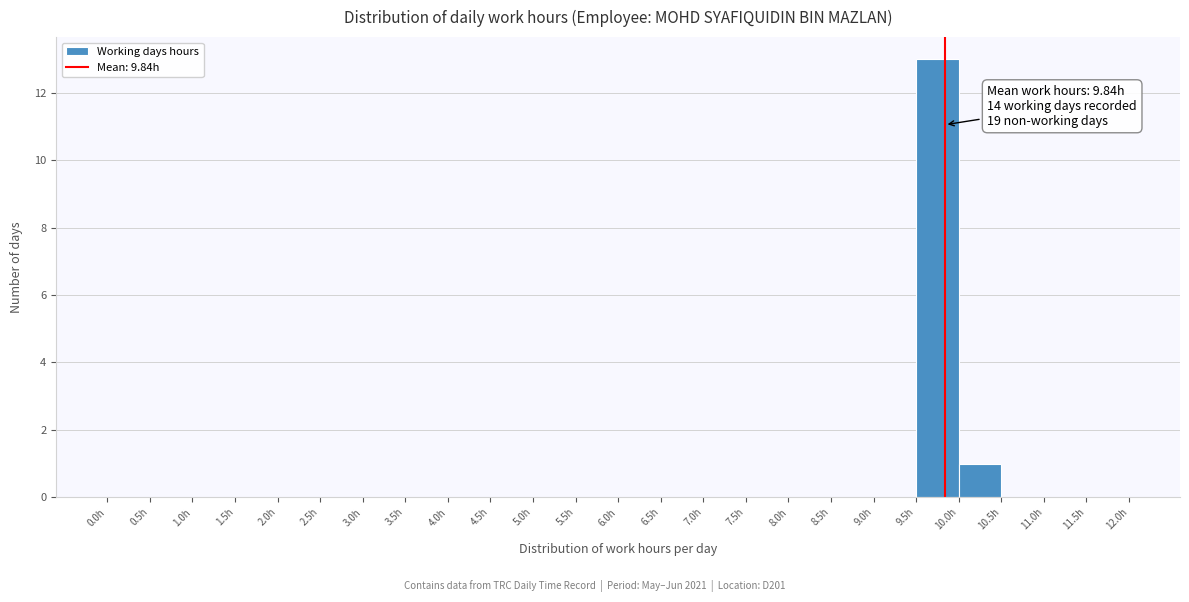

Over which range of the x-axis is the bar tallest?

9.5 to 10.0